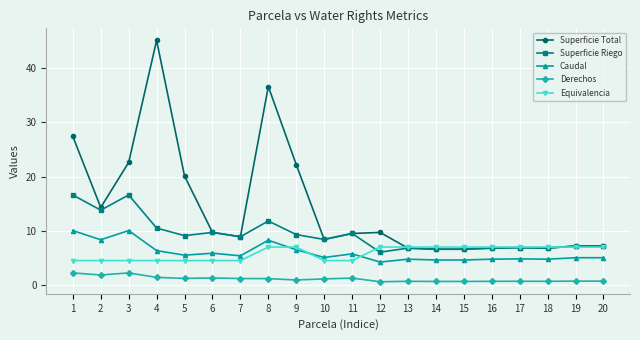

What is the spread (max minus min) of values at 6?

8.4